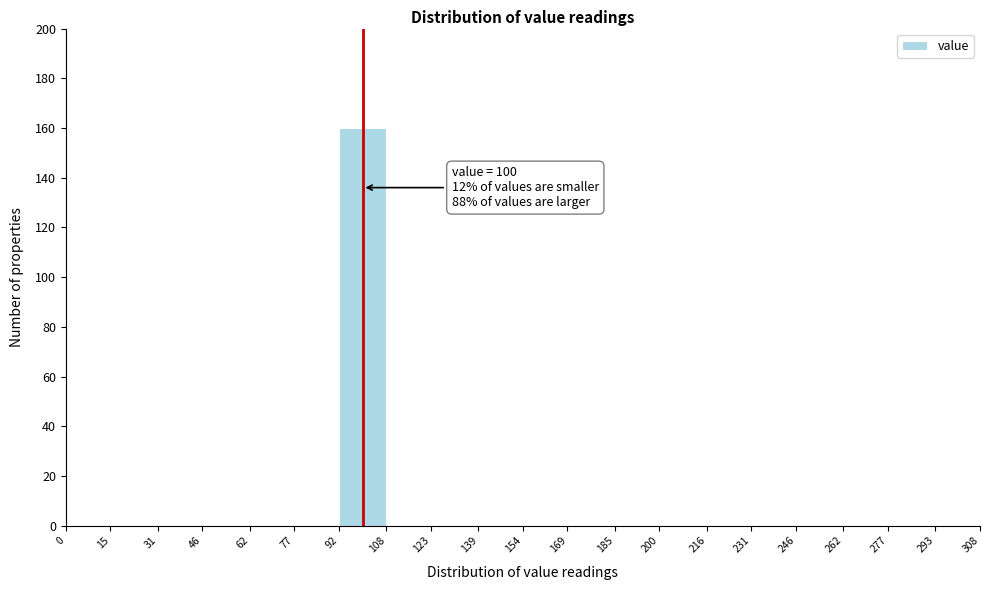

Which range on the x-axis has the tallest bar?

92 to 108